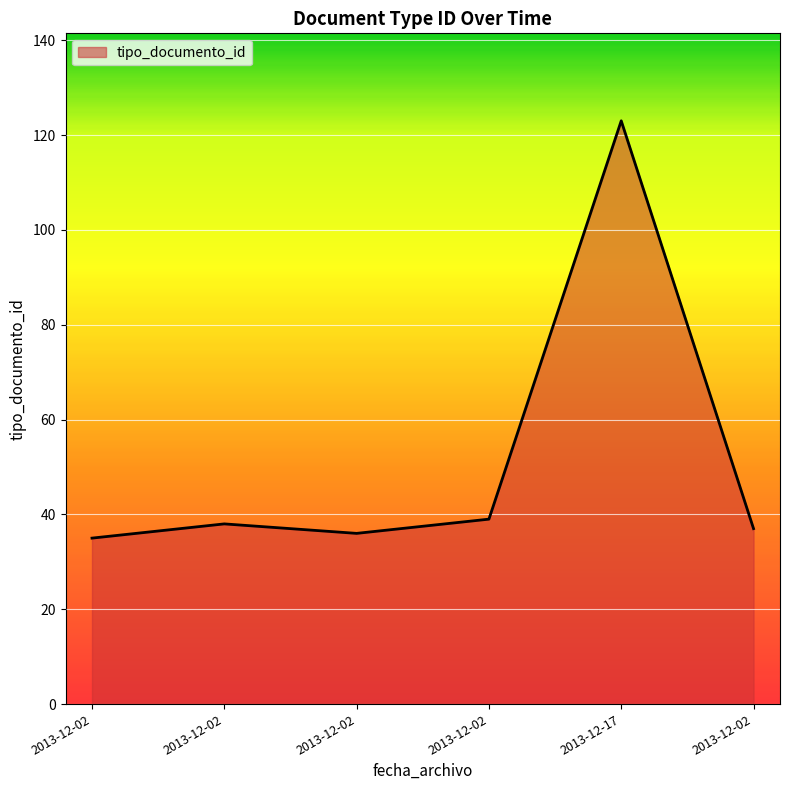

Rank the categories by value from lowest to highest.

2013-12-02, 2013-12-02, 2013-12-02, 2013-12-02, 2013-12-02, 2013-12-17